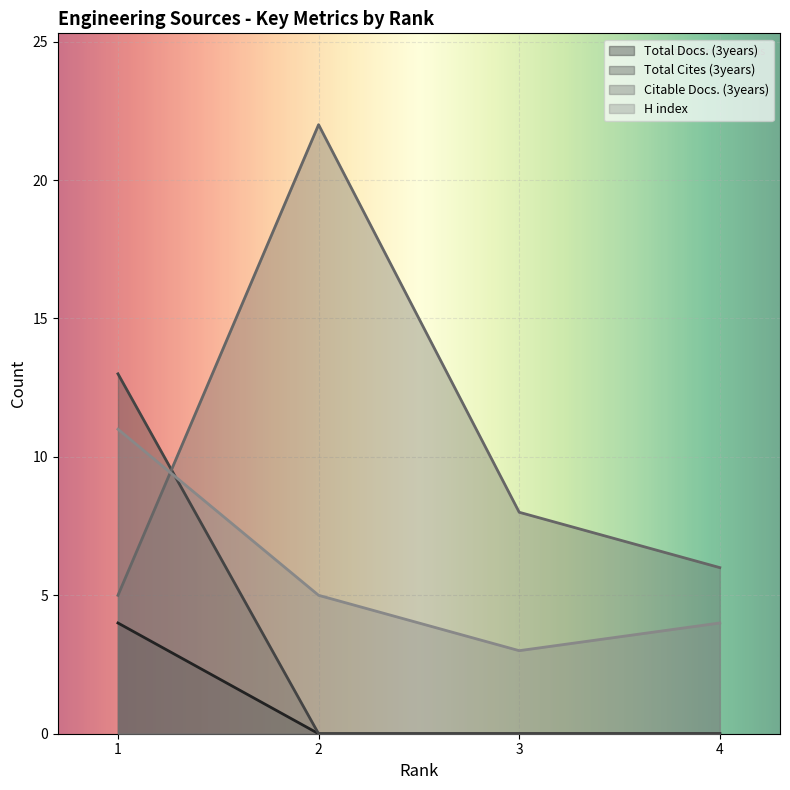

True or false: H index and Total Docs. (3years) intersect in this chart.

False